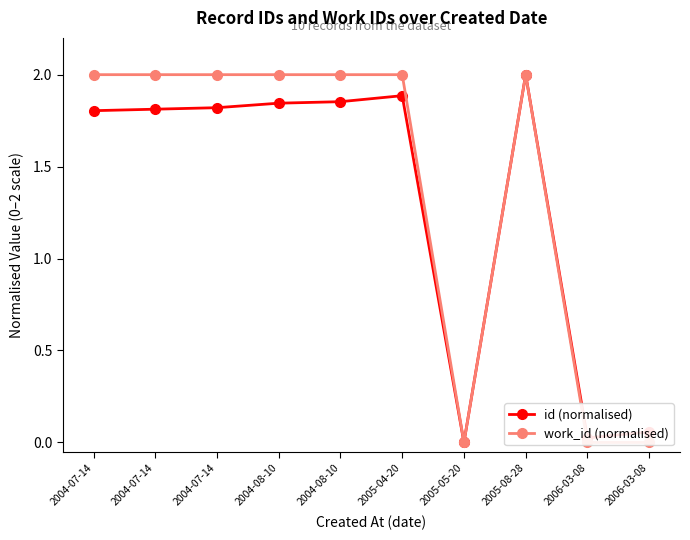

The value of id (normalised) at 2005-04-20 is 1.9. True or false?

True